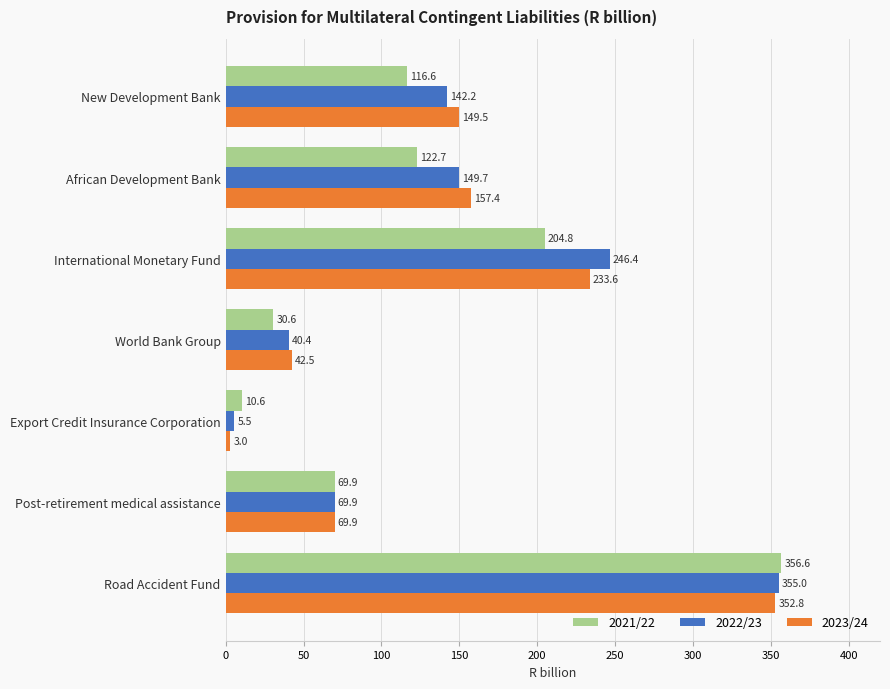

At how many categories does at least one series exceed 31?

6